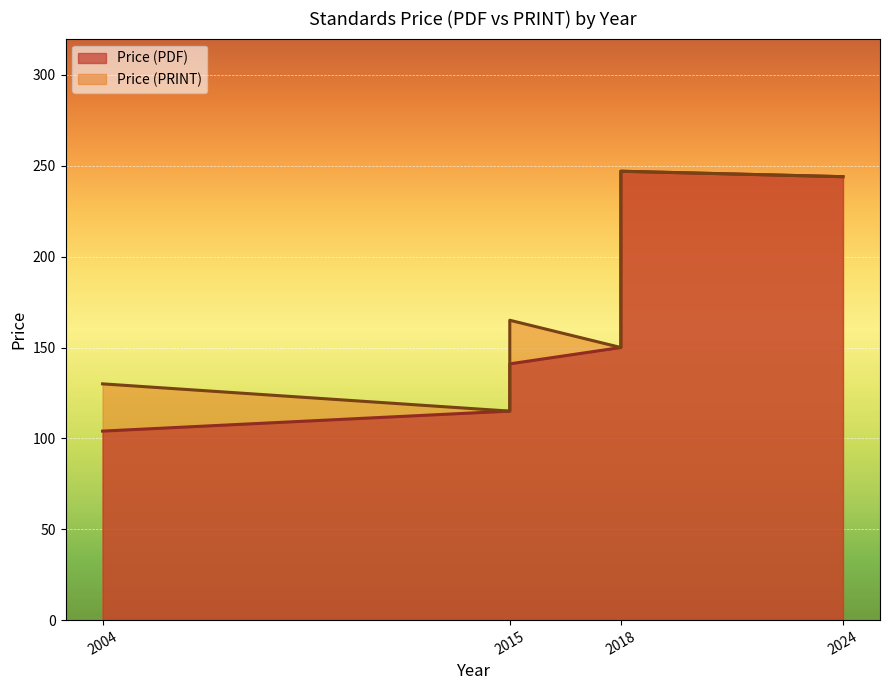

Where does the Price (PDF) series first go above 190?

2018